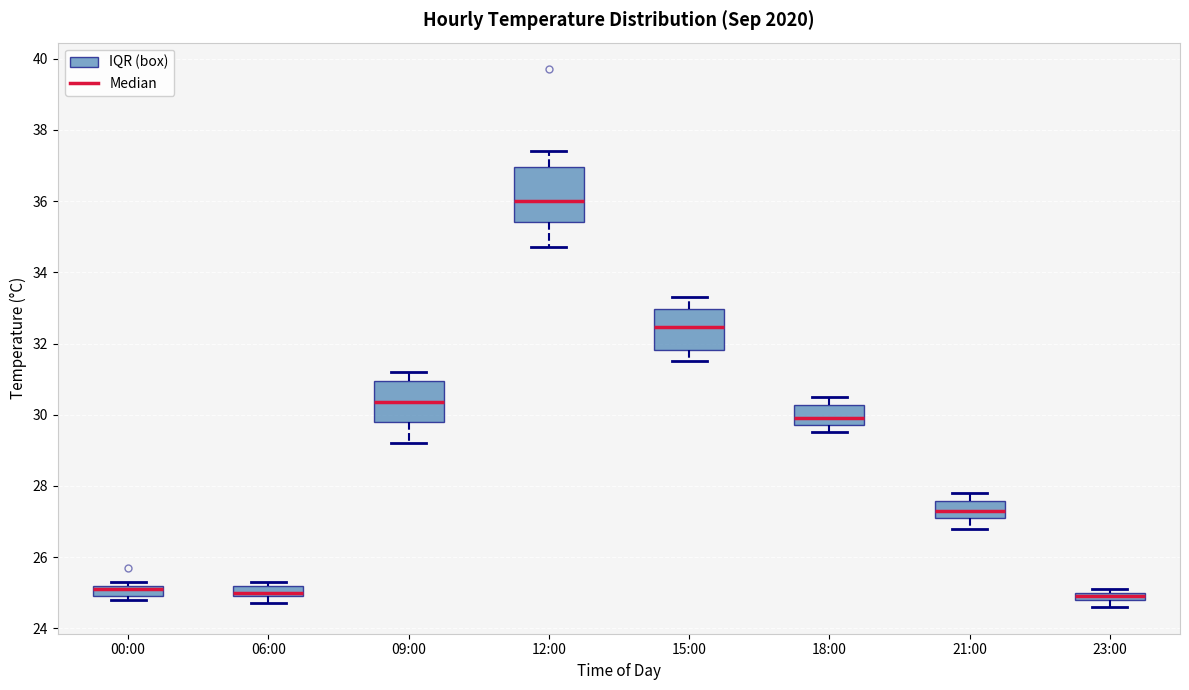

Where is the upper edge of the box for 12:00 on the y-axis? The values are not printed on the chart, so give them approximately, as read against the axis.

37.0